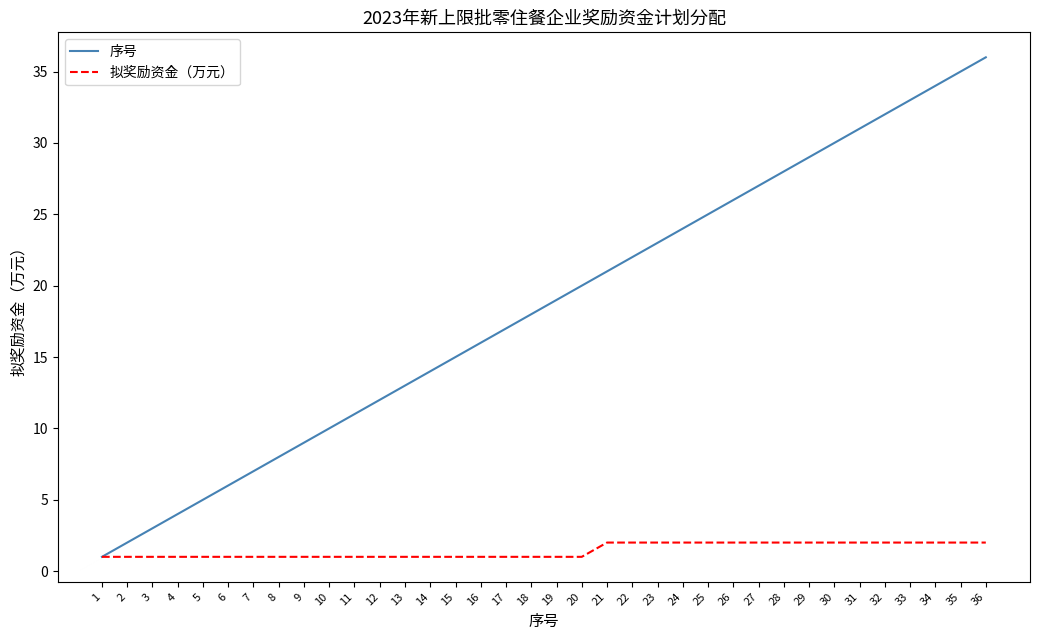

What are all the series names shown in the legend?

序号, 拟奖励资金（万元）